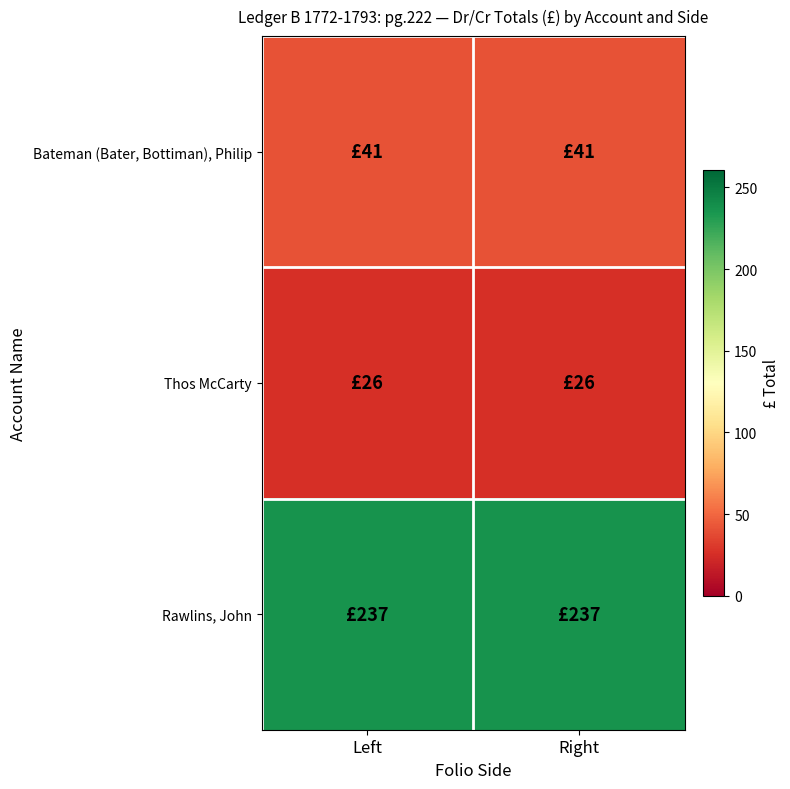

Which has a higher value, Left or Right?

Left